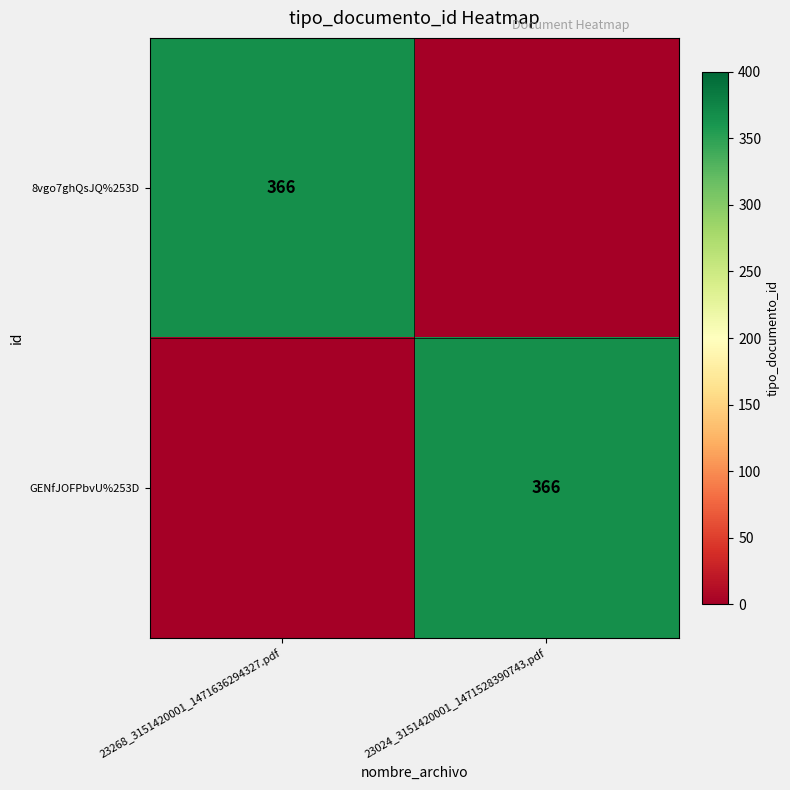

Between 23024_3151420001_1471528390743.pdf and 23268_3151420001_1471636294327.pdf, which is larger?

23268_3151420001_1471636294327.pdf